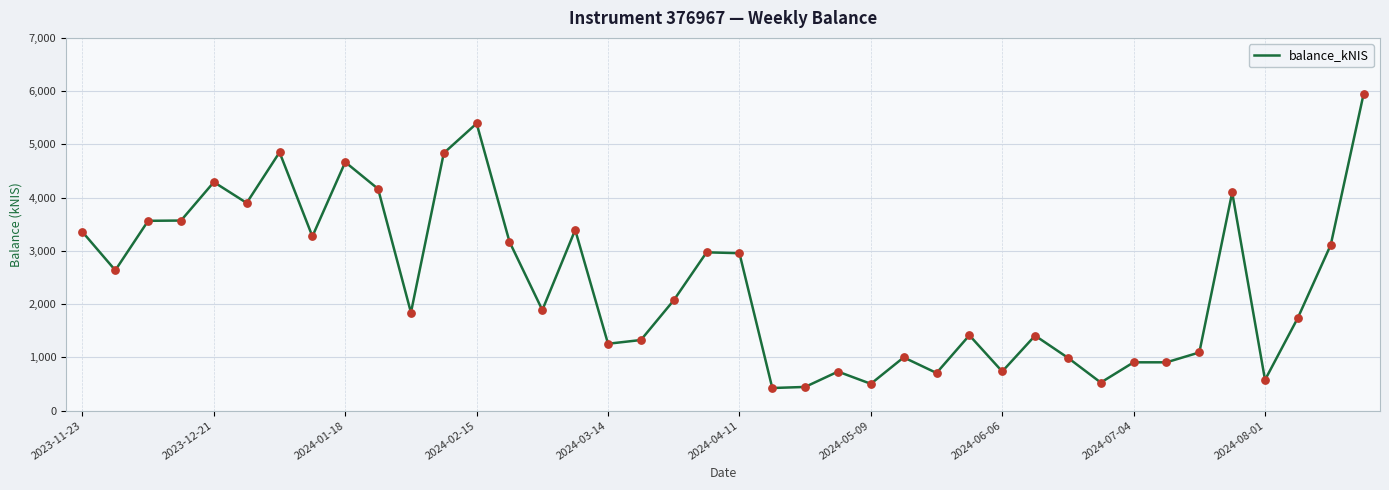

What is the difference between the maximum and minimum values?

5519.0